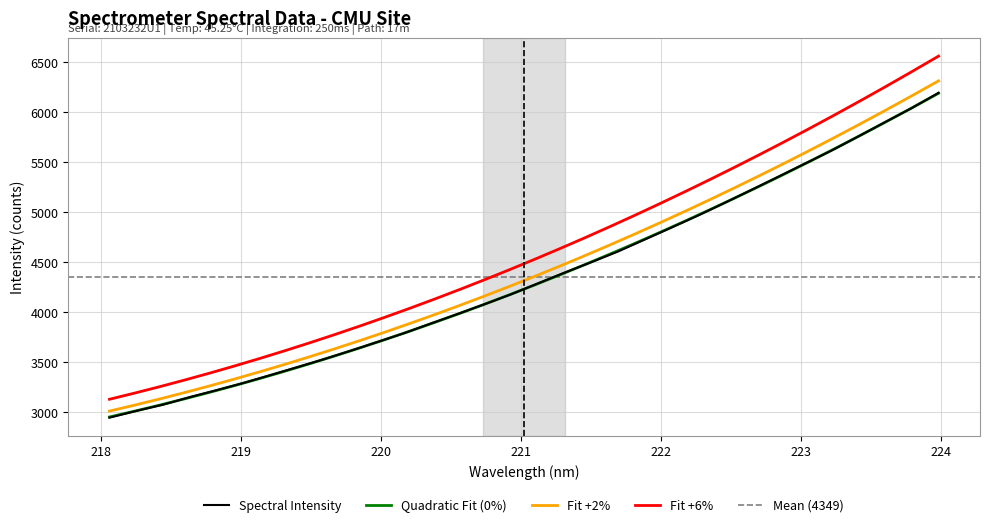

The value at 223.2172 is 1885.2. True or false?

False